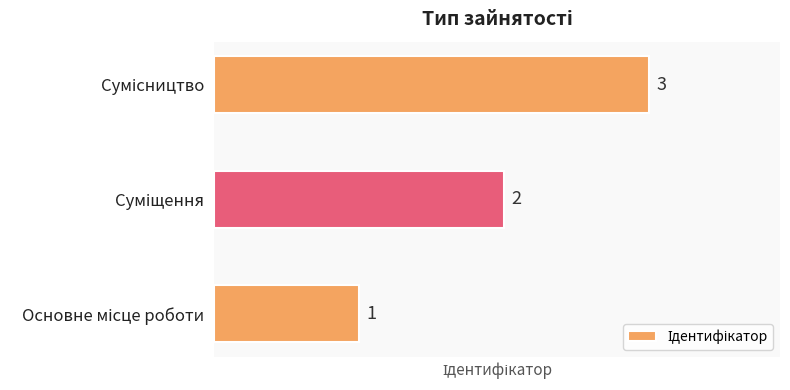

What is the sum of all values?

6